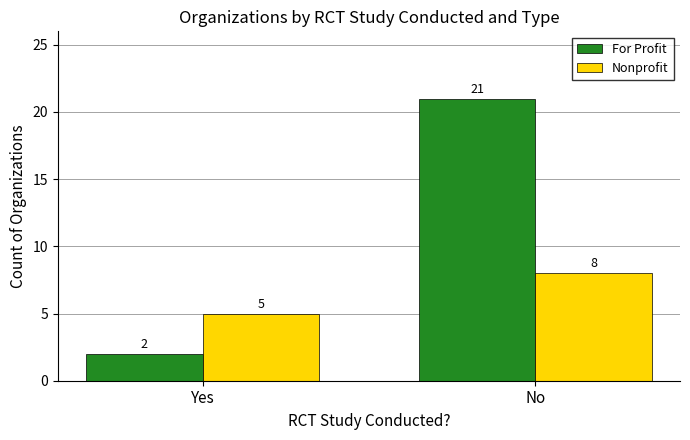

Does the chart contain any negative values?

No